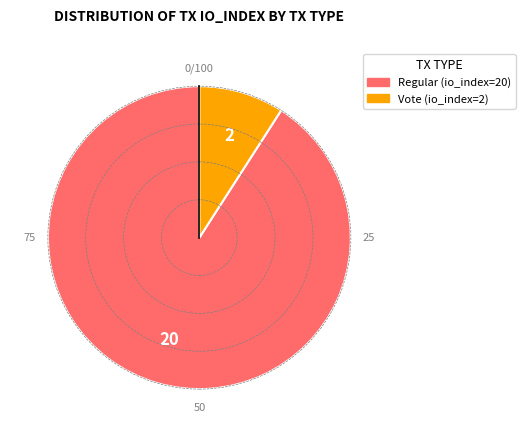

Which category has the biggest portion of the pie?

Regular (io_index=20)